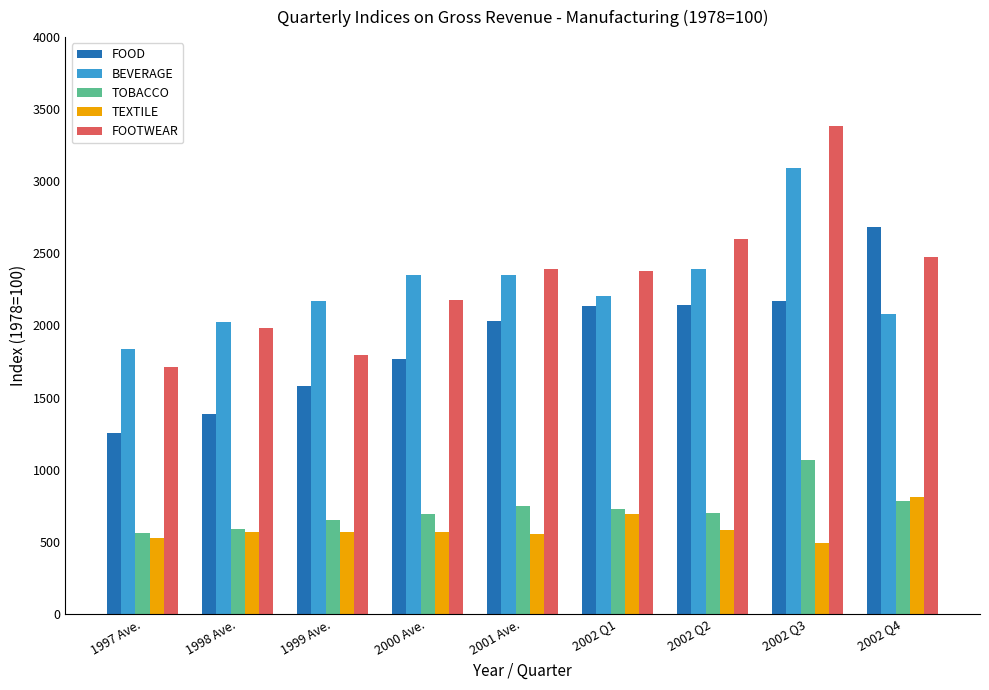

Which series has the largest total across all categories?

FOOTWEAR